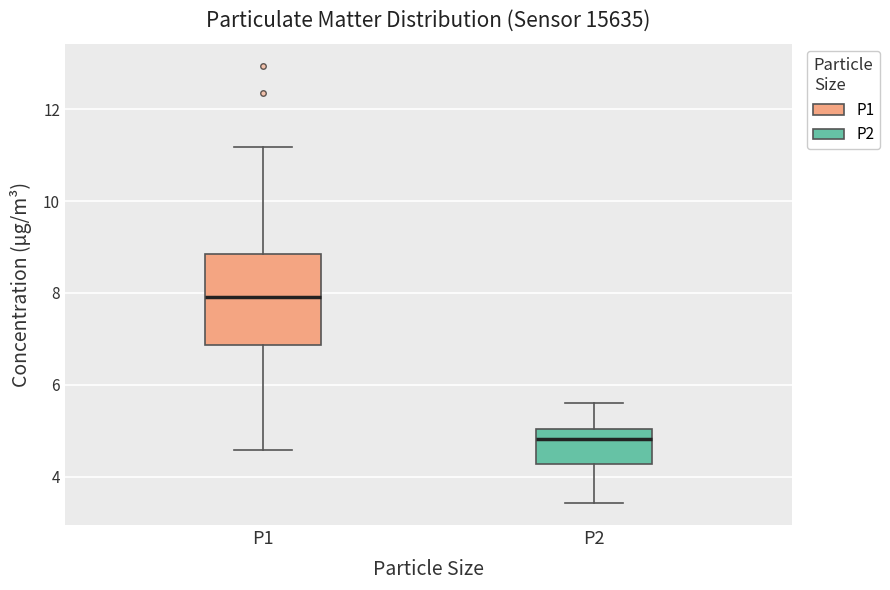

Where does the upper whisker of the box for P1 end on the y-axis? The values are not printed on the chart, so give them approximately, as read against the axis.

11.2